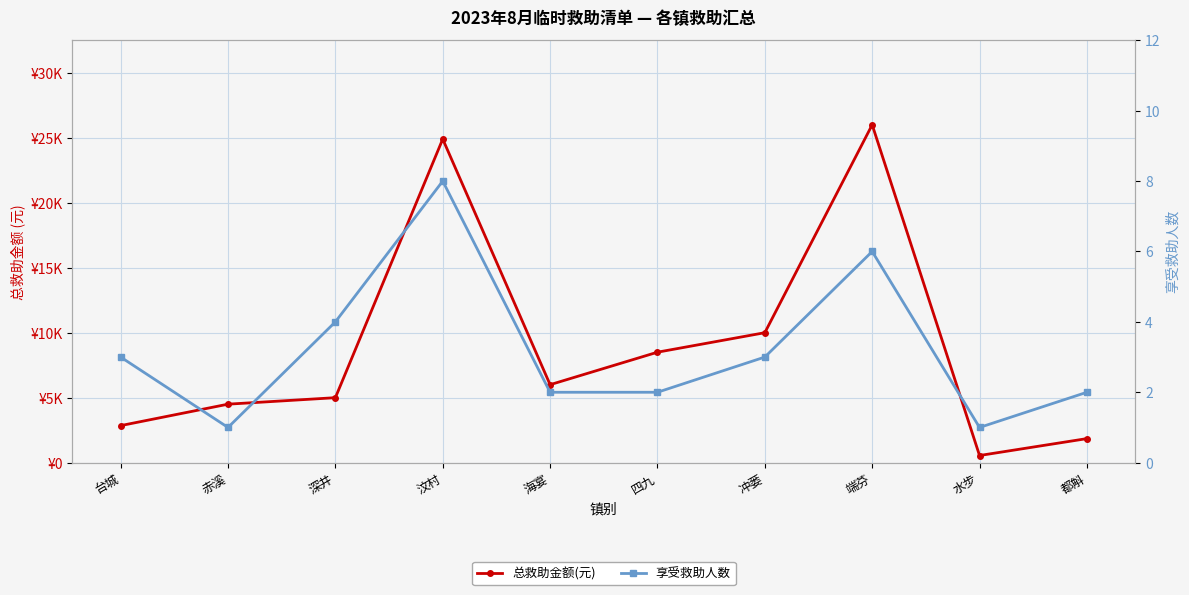

Which series has the largest total across all categories?

总救助金额(元)